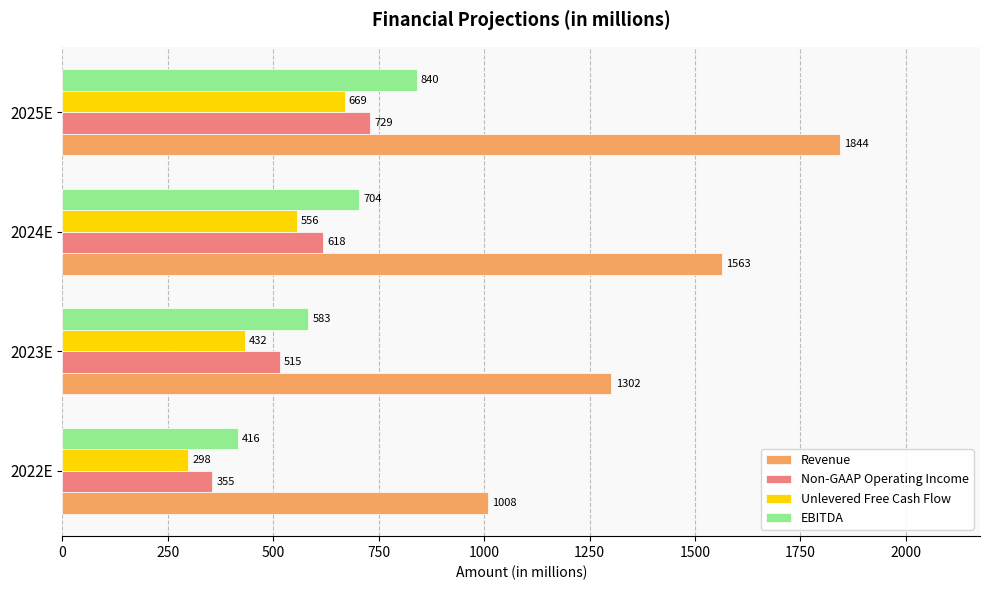

Which series changed the most between 2023E and 2025E?

Revenue